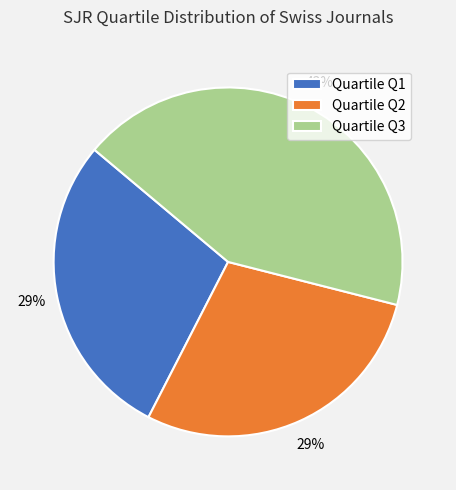

How many slices are in this pie chart?

3